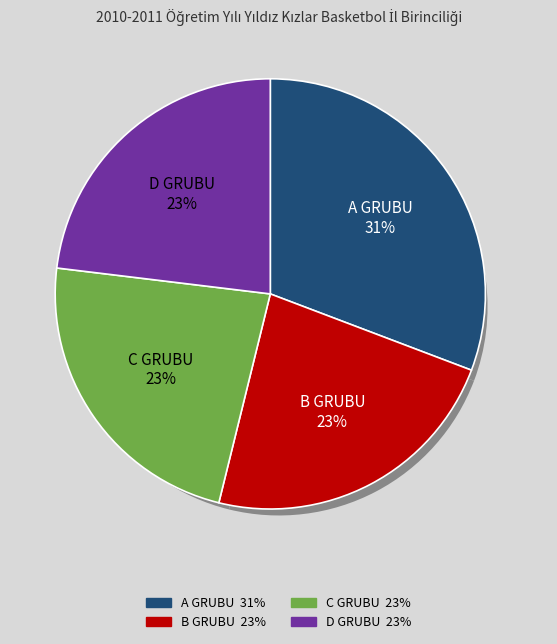

Which slice is the smallest?

B GRUBU